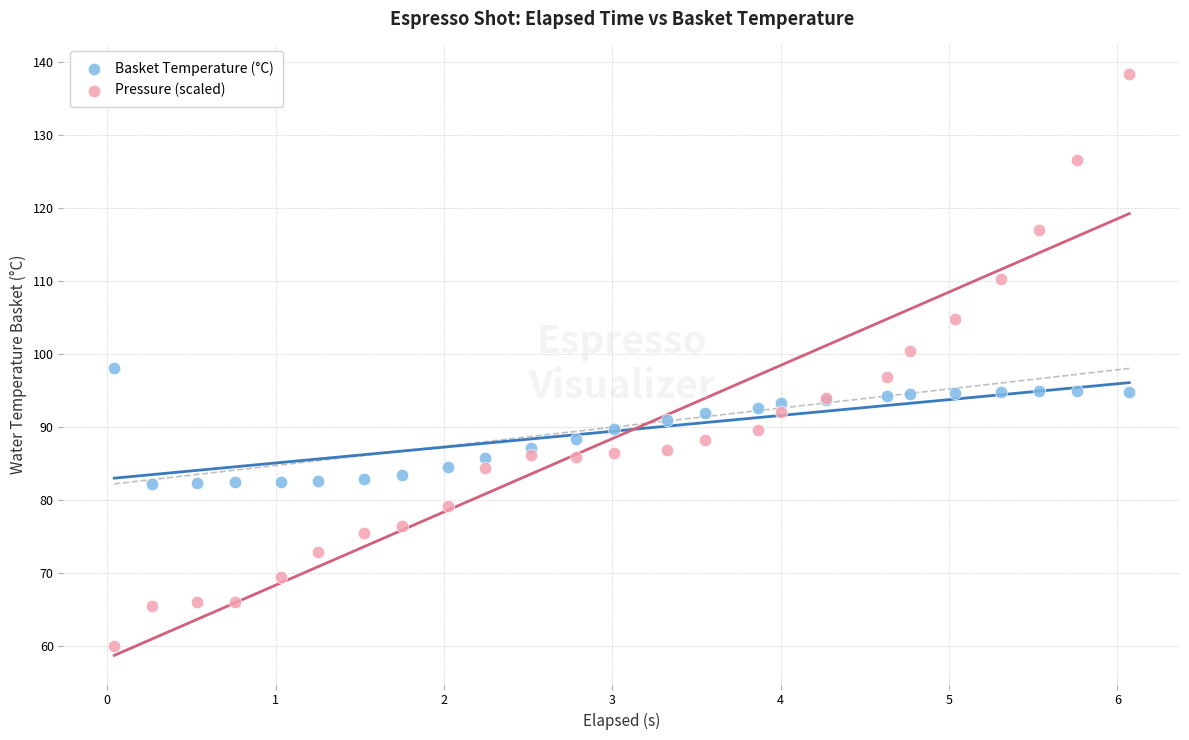

Which series has the widest spread of Y values?

Pressure (scaled)